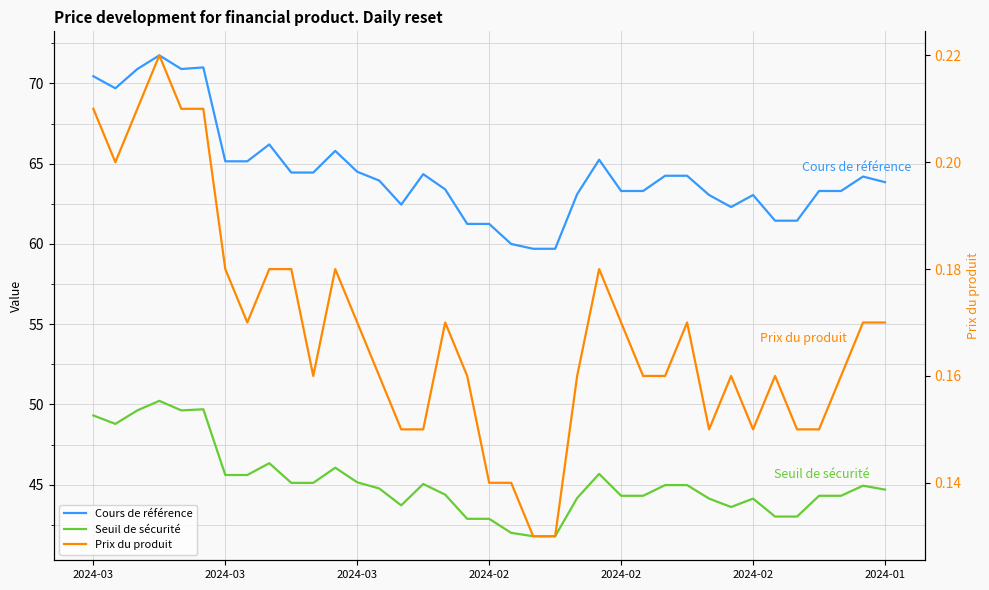

Does the chart have visible grid lines?

Yes